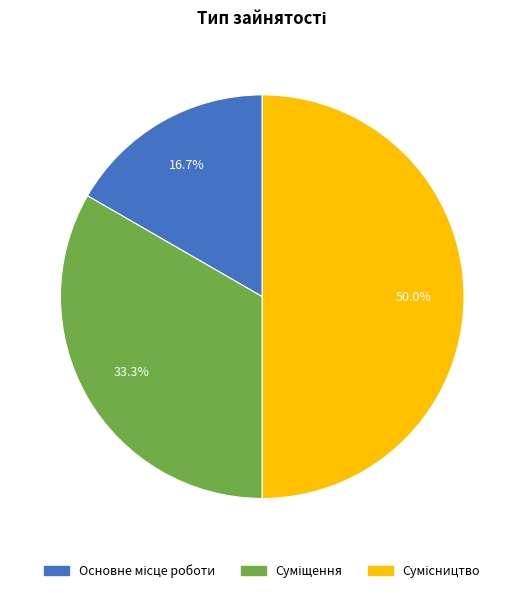

To the nearest percent, what is the combined percentage of Сумісництво and Основне місце роботи?

67%